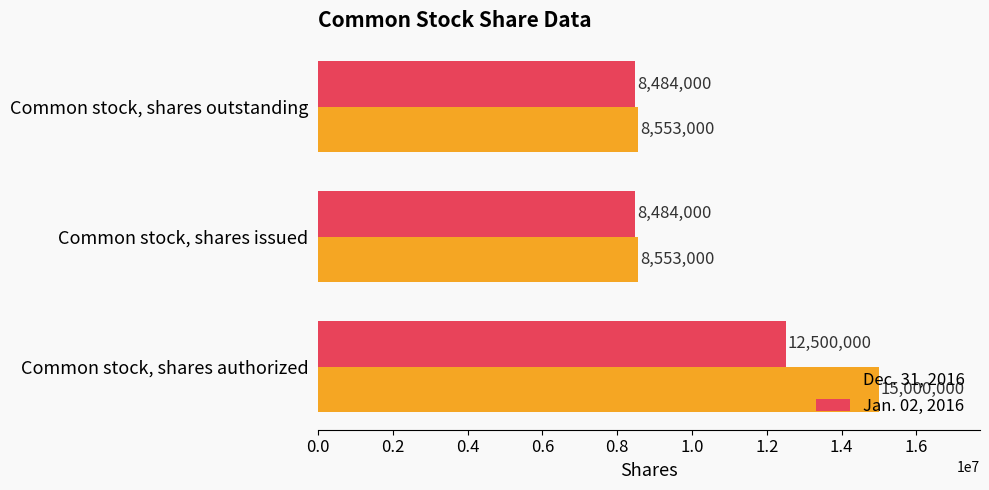

What are all the series names shown in the legend?

Dec. 31, 2016, Jan. 02, 2016